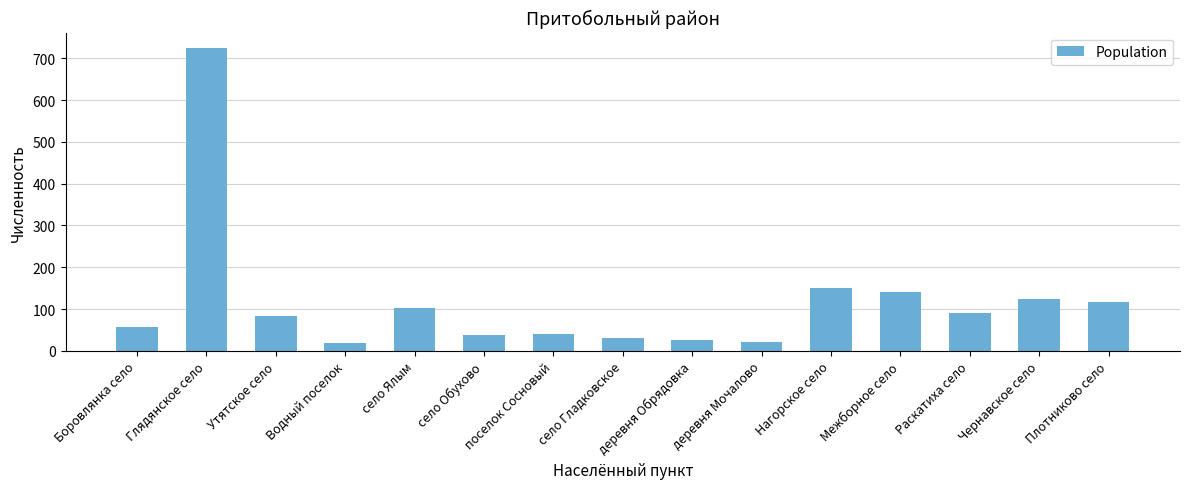

What is the label of the 5th bar from the right?

Нагорское село